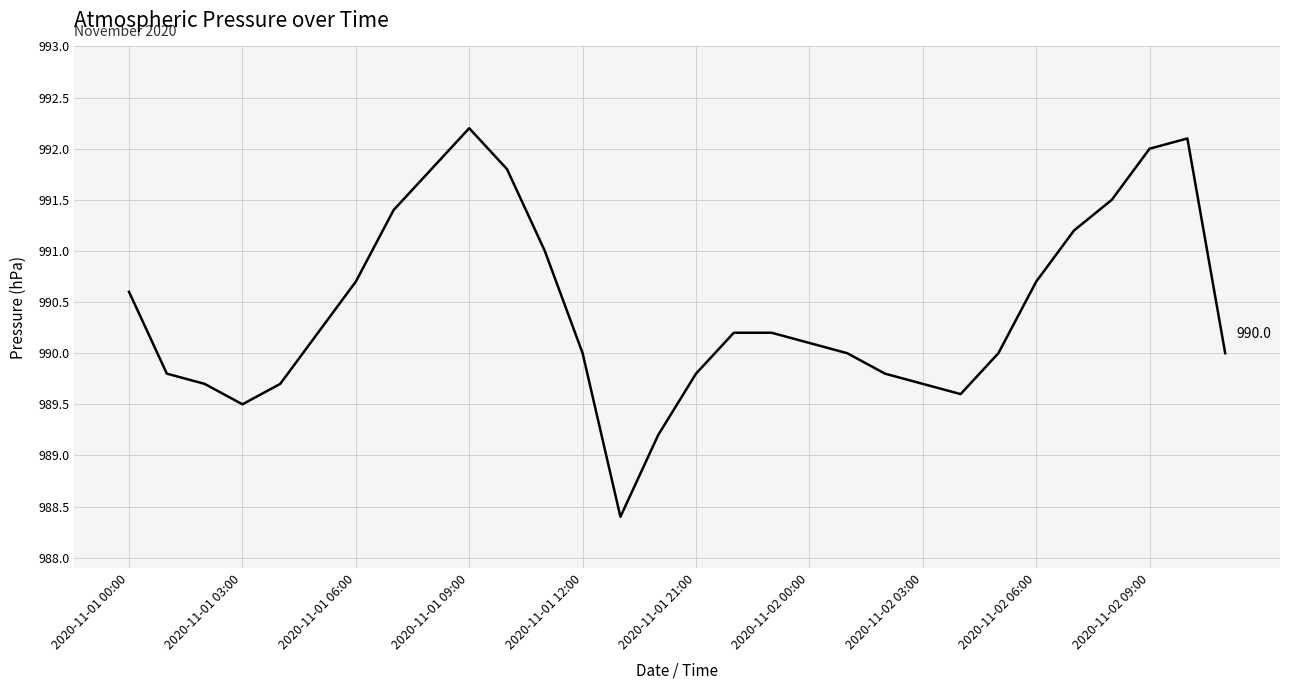

What is the minimum value shown in the chart?

988.4